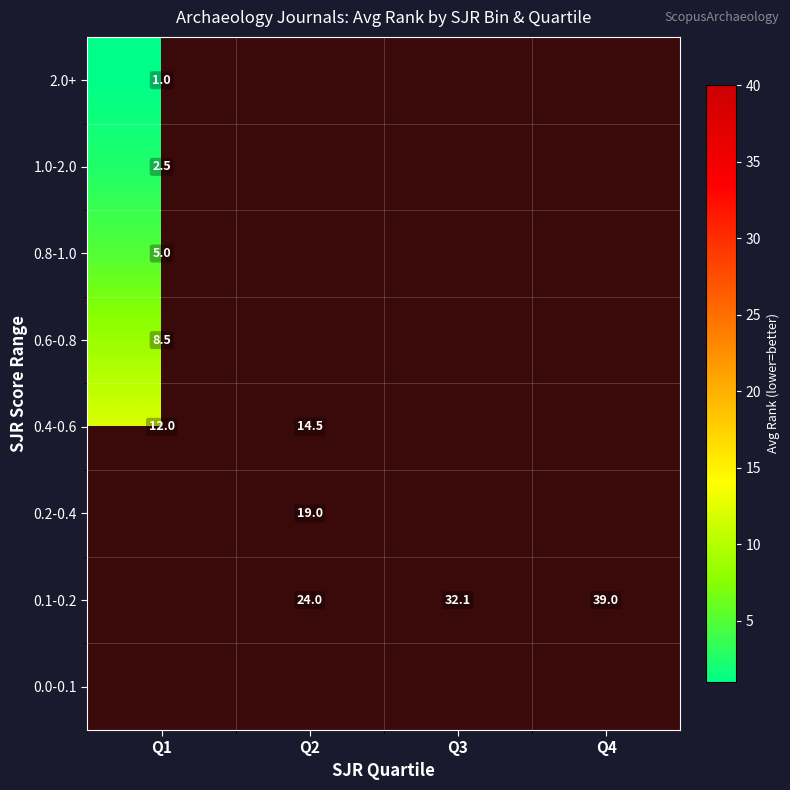

The 0.6-0.8 series shows 3.4 at Q1. True or false?

False